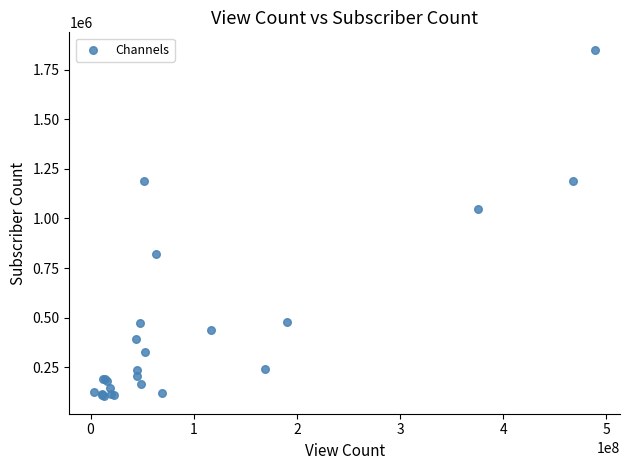

What Y value in the scatter plot is closest to 977000?

1050000